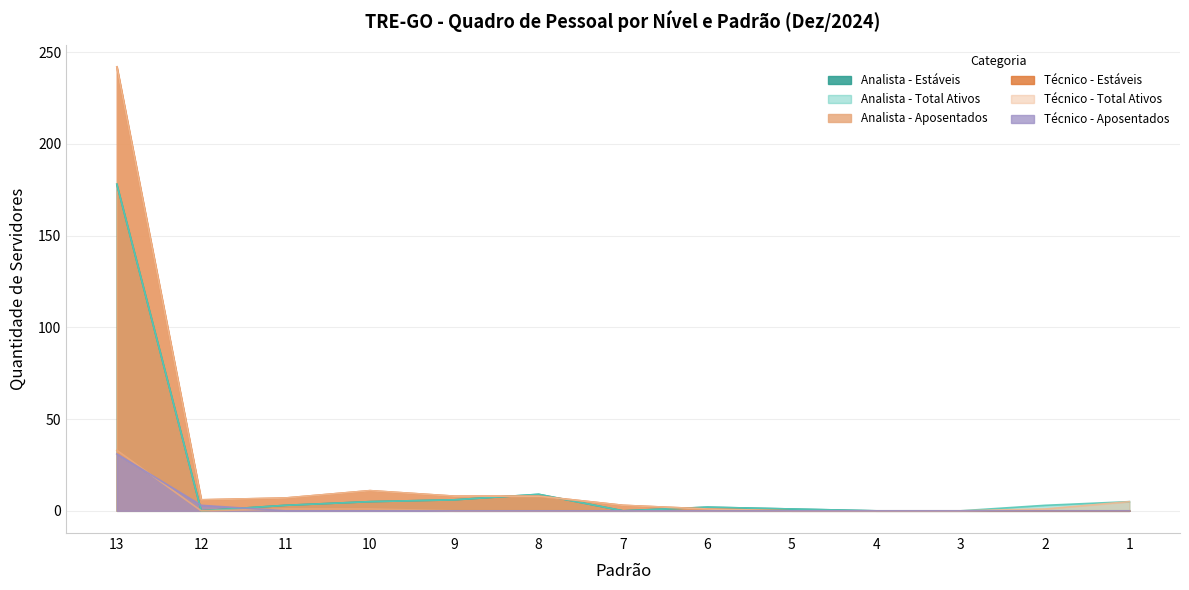

What is the average value of the Técnico - Estáveis series?

22